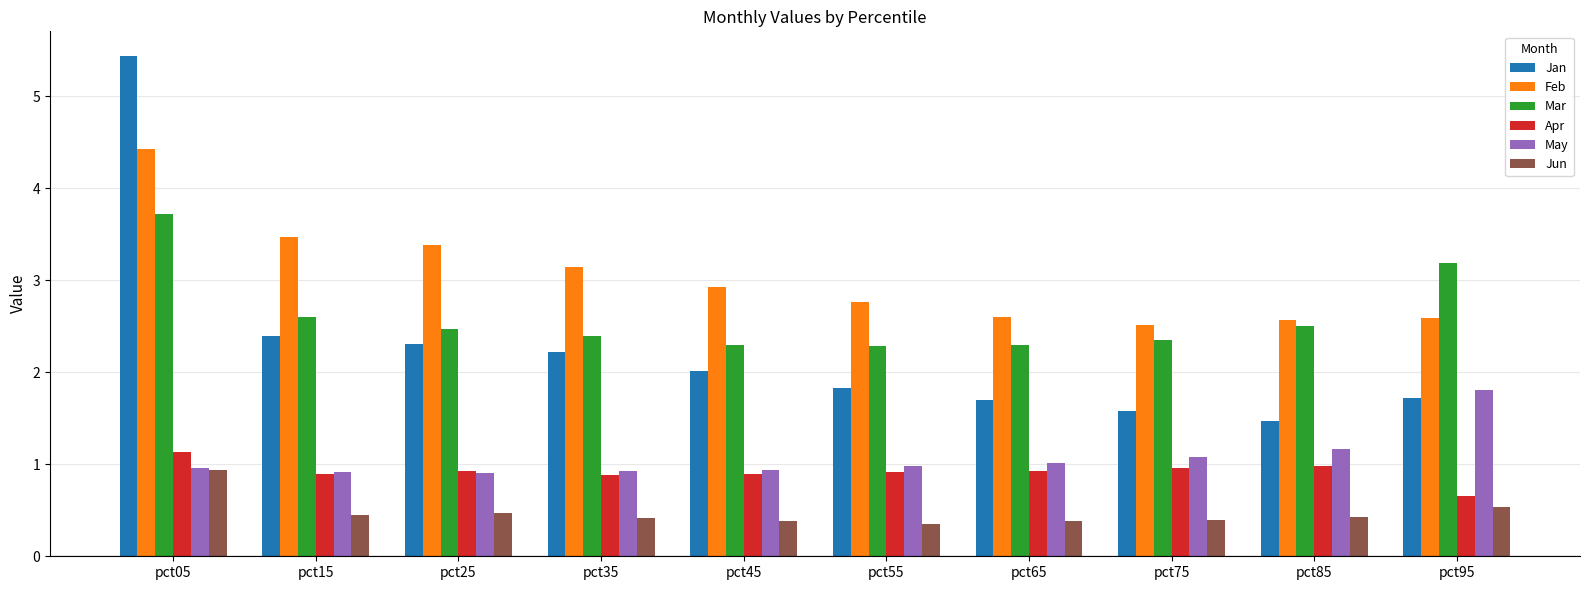

At how many categories does at least one series exceed 3?

5